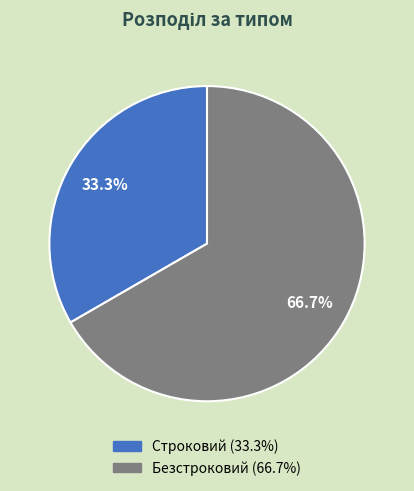

Which category has the biggest portion of the pie?

Безстроковий